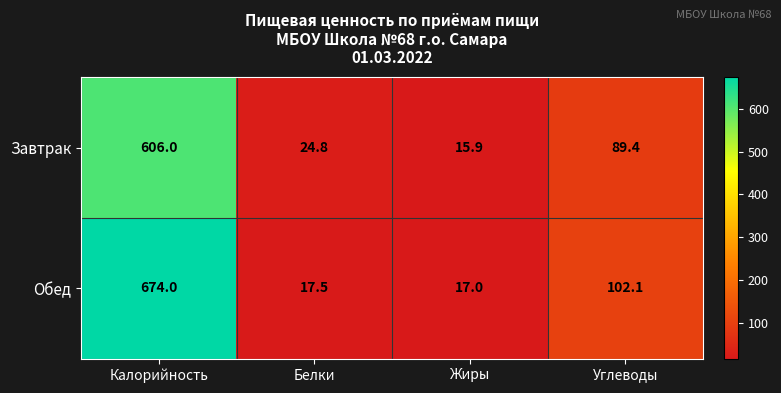

Is it true that Завтрак equals 1057.1 at Калорийность?

False